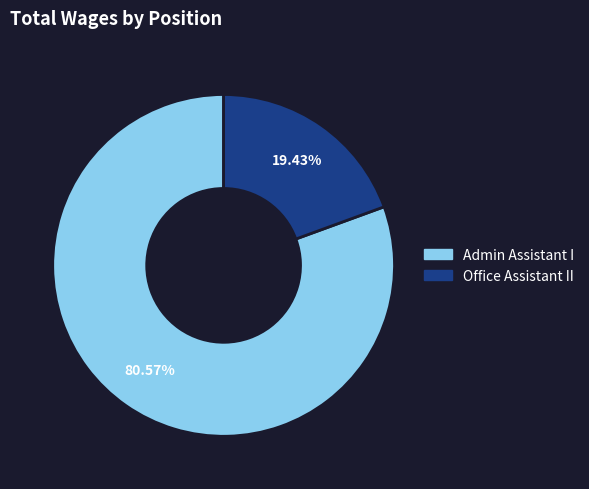

Which slice is the largest?

Admin Assistant I